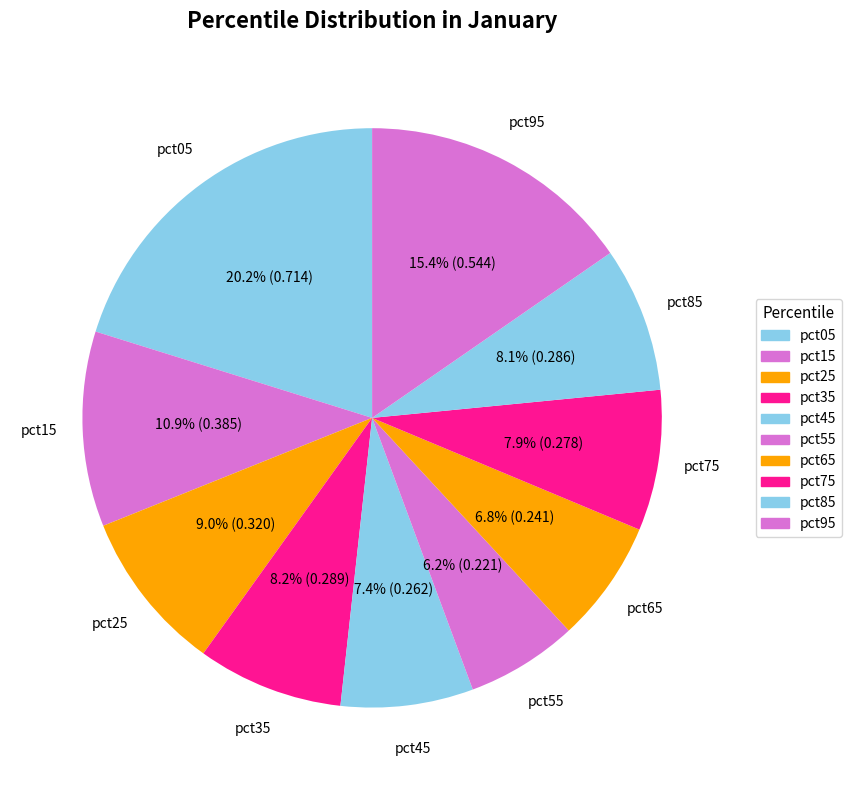

Does pct65 account for over 50% of the chart?

No